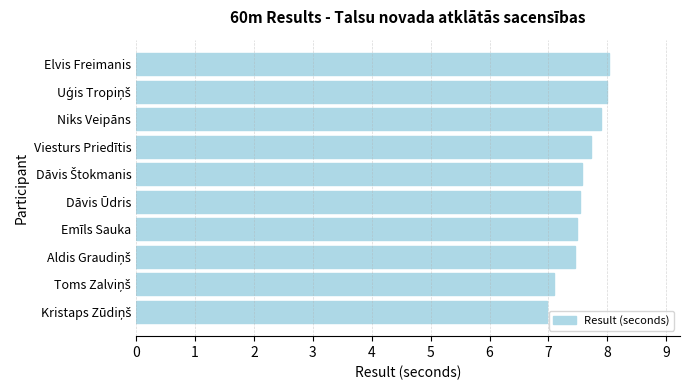

What is the average value?

7.6